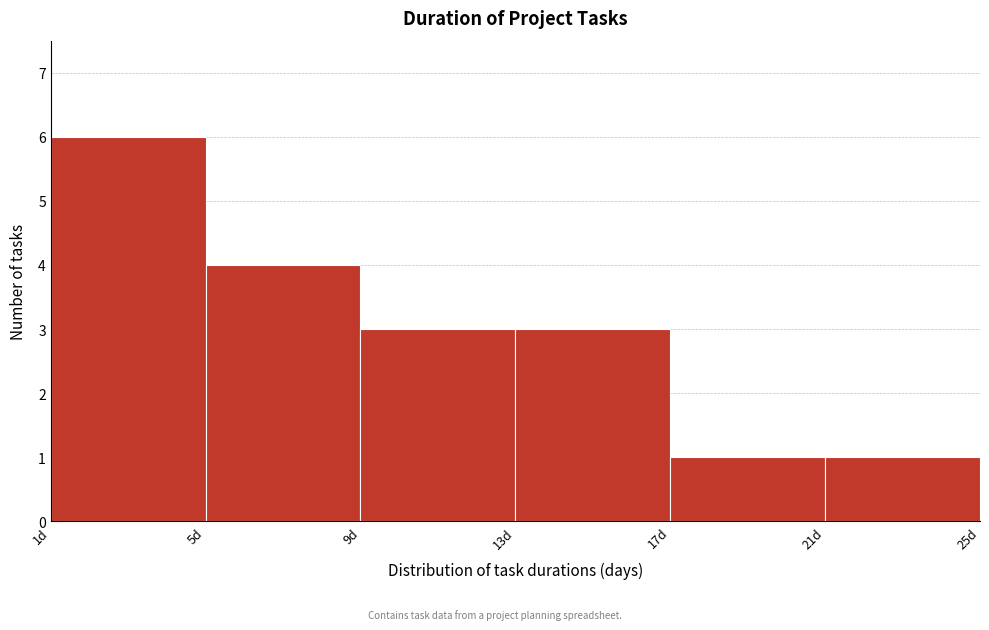

Which range on the x-axis has the tallest bar?

1 to 5